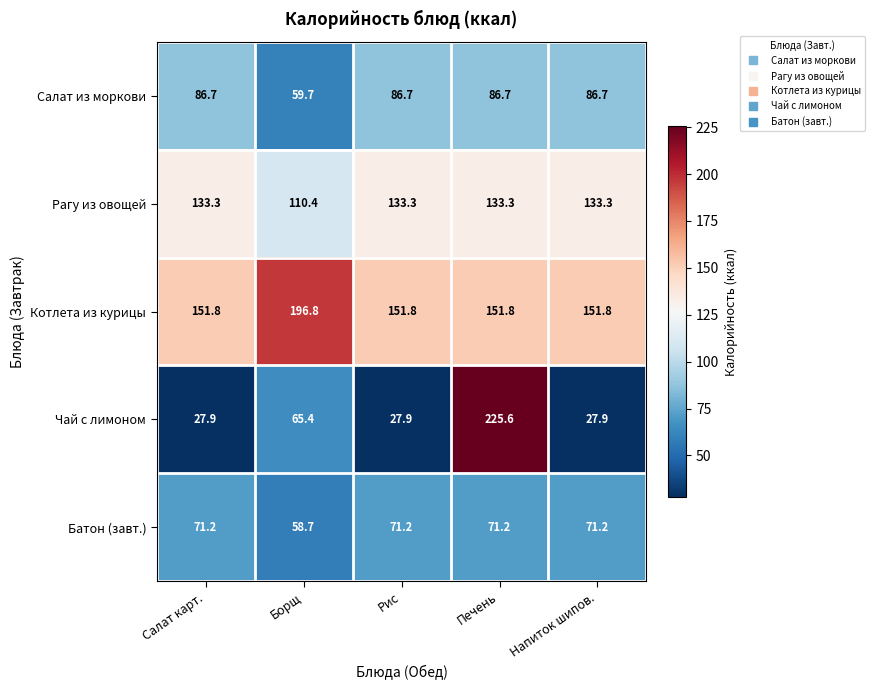

What is the difference between the maximum and minimum values in the Чай с лимоном series?

197.7